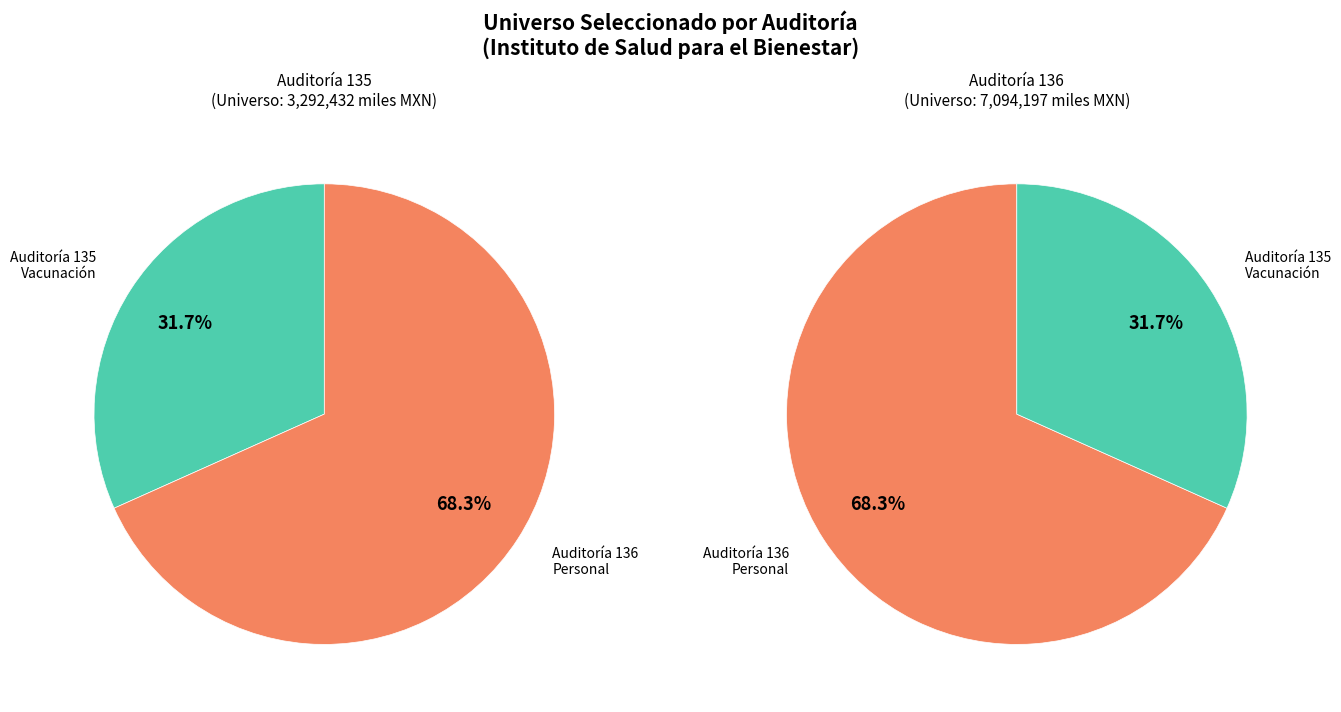

What is the change in value from 135 to 136?

+3801764.8